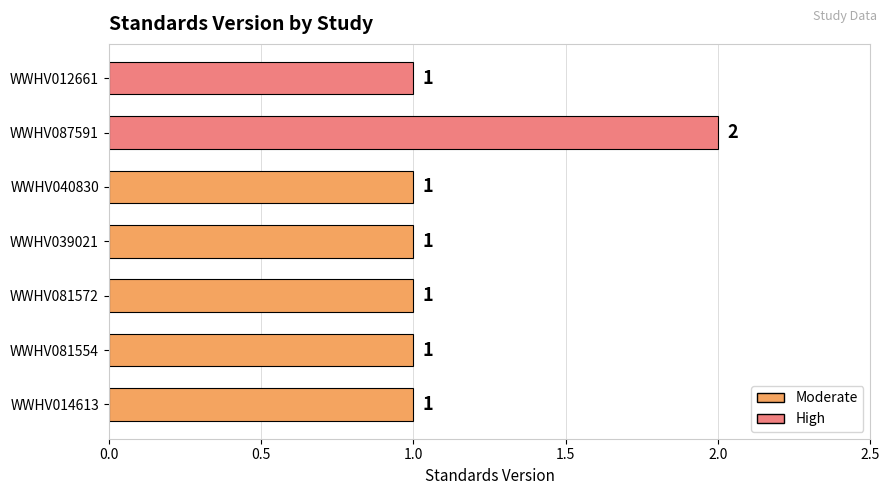

How many values are between 1 and 2?

7